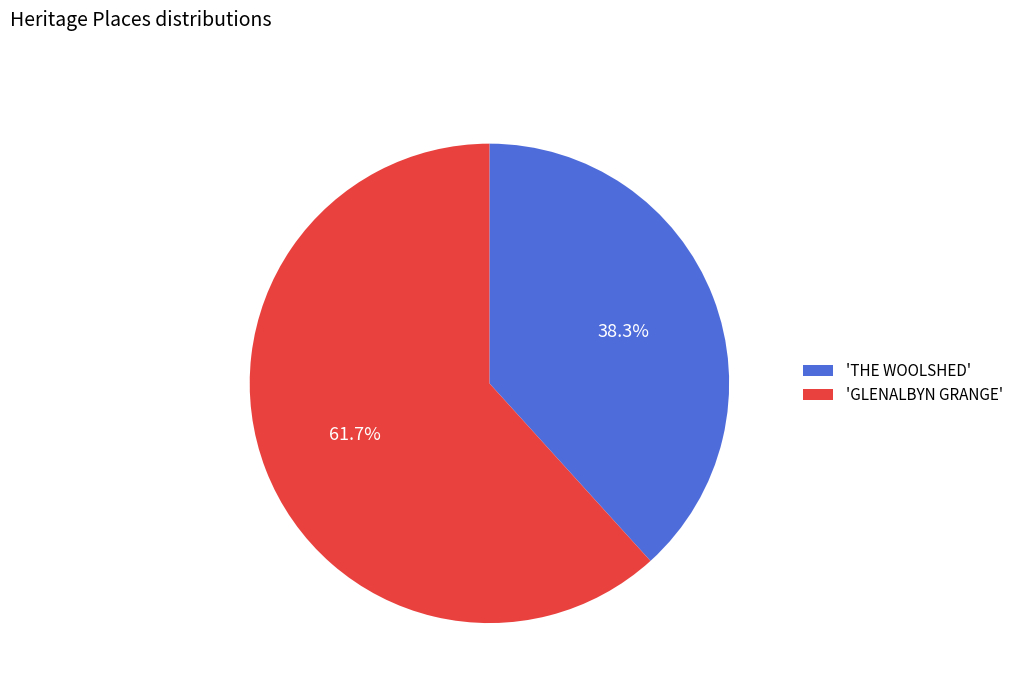

What is the ratio of the value at 'GLENALBYN GRANGE' to the value at 'THE WOOLSHED'?

1.6